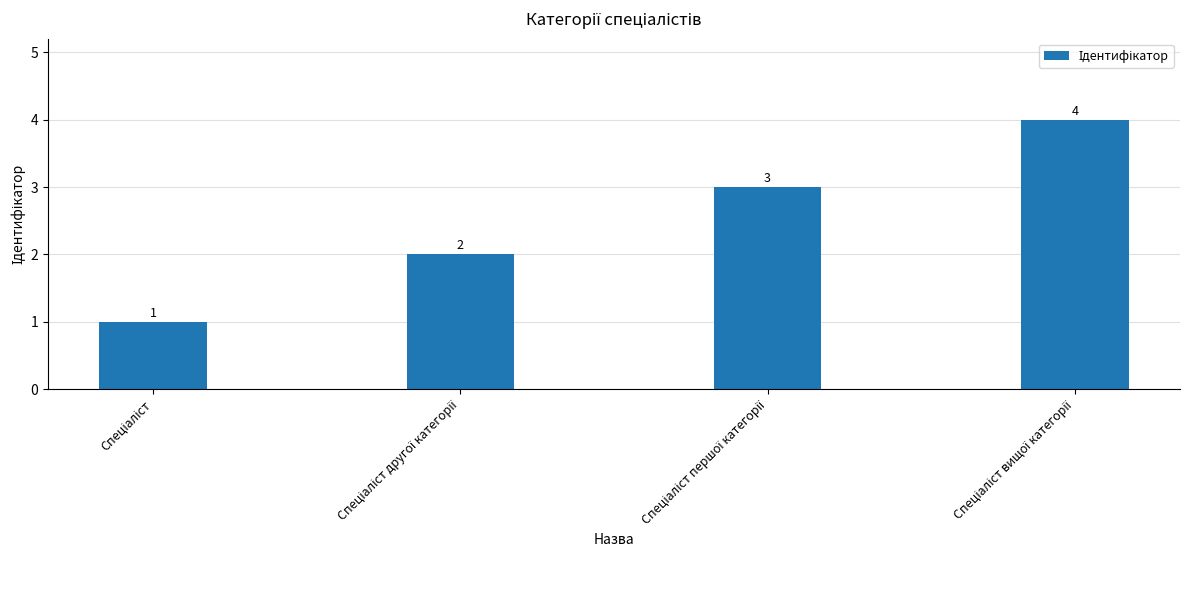

What is the maximum value shown in the chart?

4